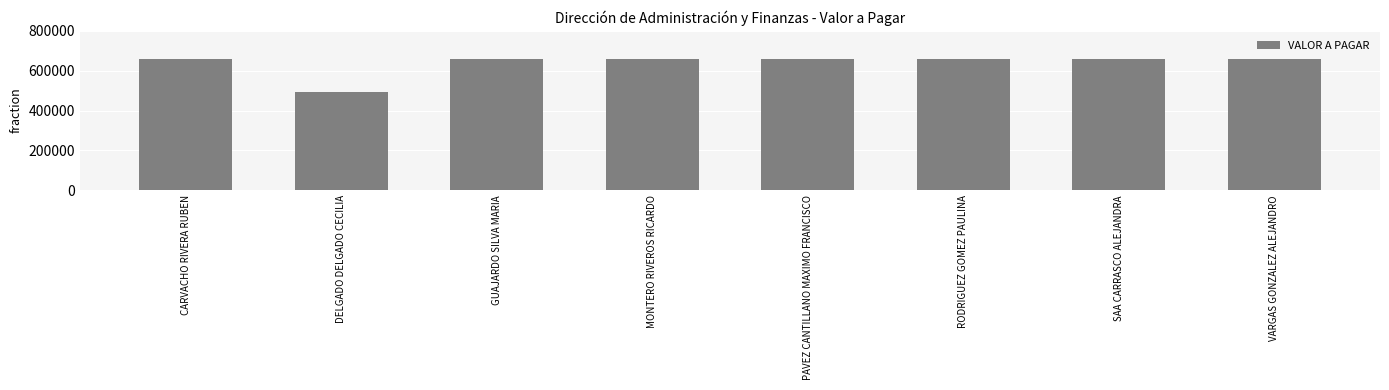

What is the maximum value shown in the chart?

657977